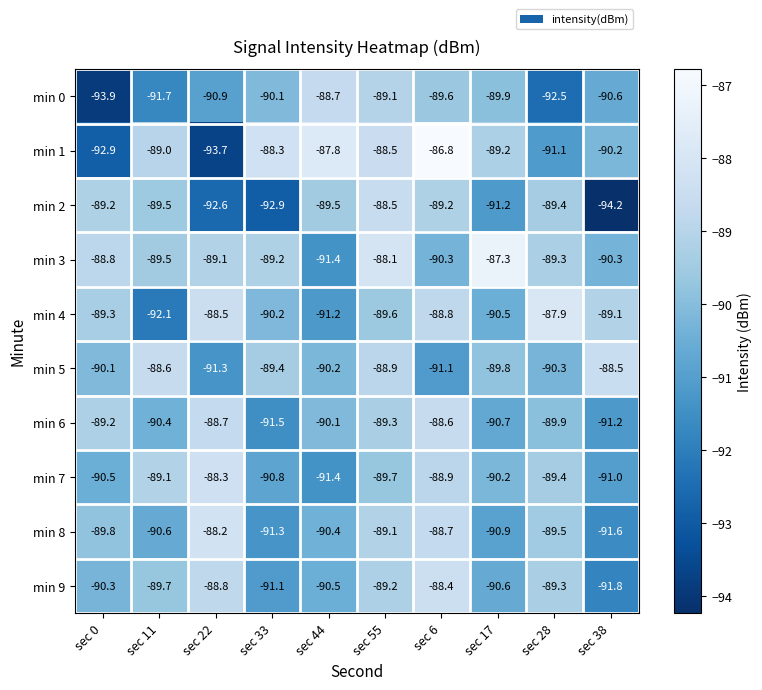

What is the difference between the maximum and minimum values in the min 4 series?

4.2